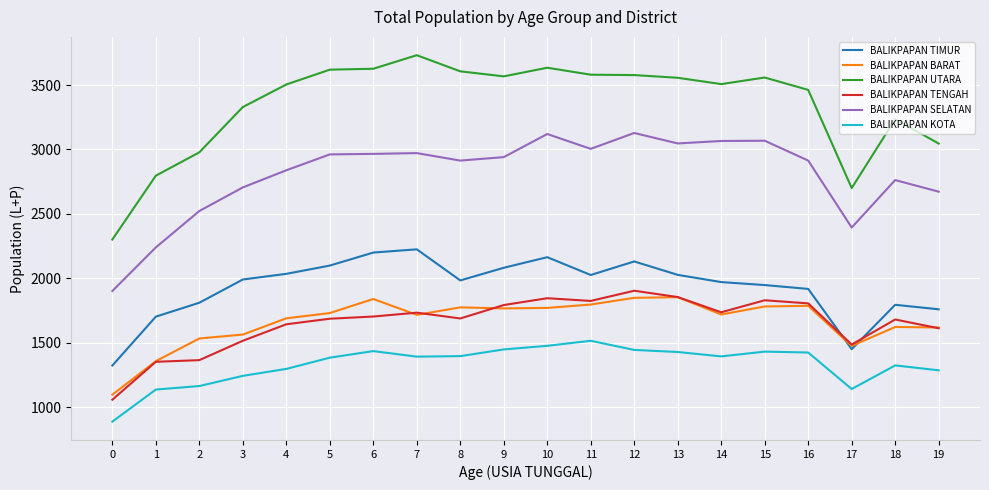

True or false: BALIKPAPAN TIMUR has a value of 877 at 4.

False